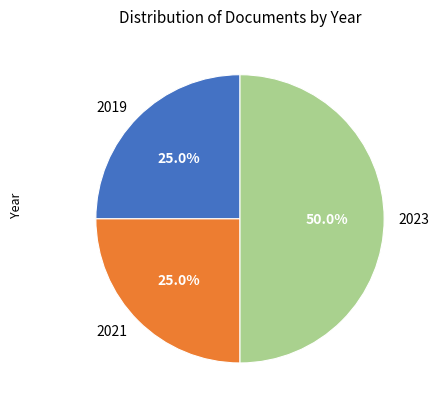

To the nearest percent, what is the average slice percentage?

33%